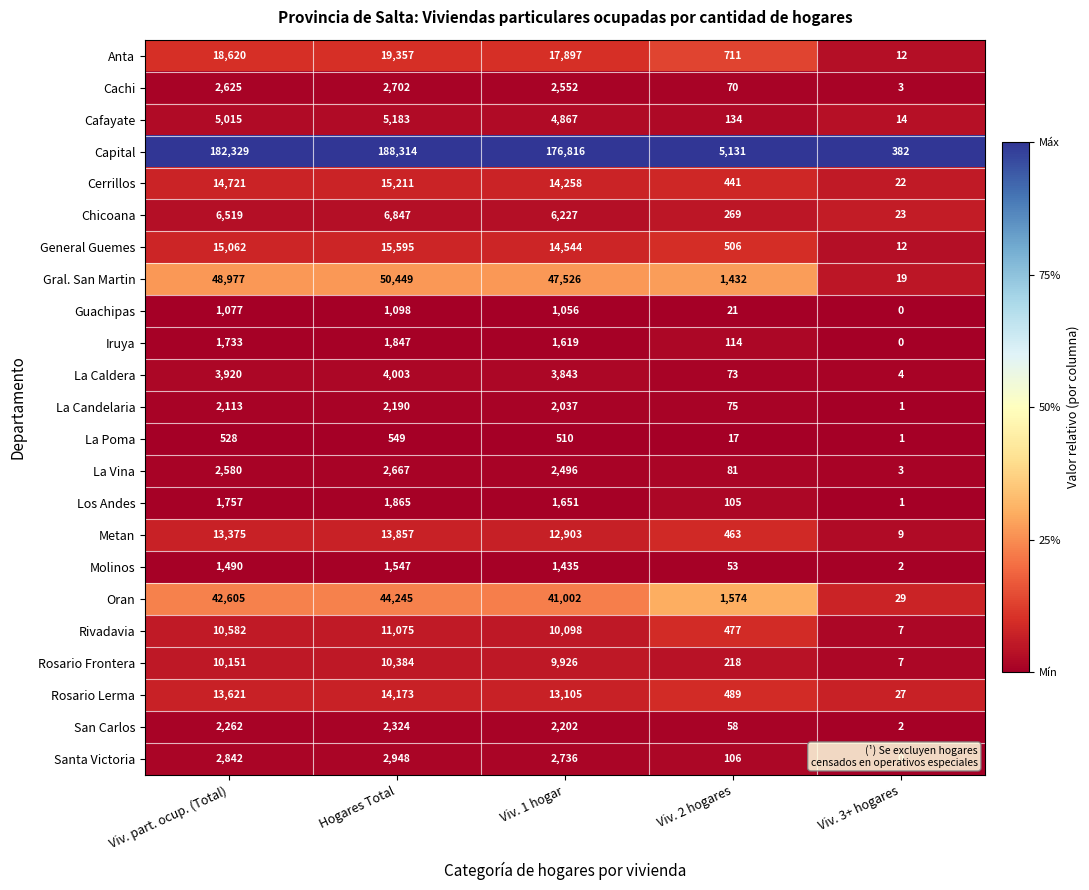

At which category does the chart reach its peak across all series?

Hogares Total